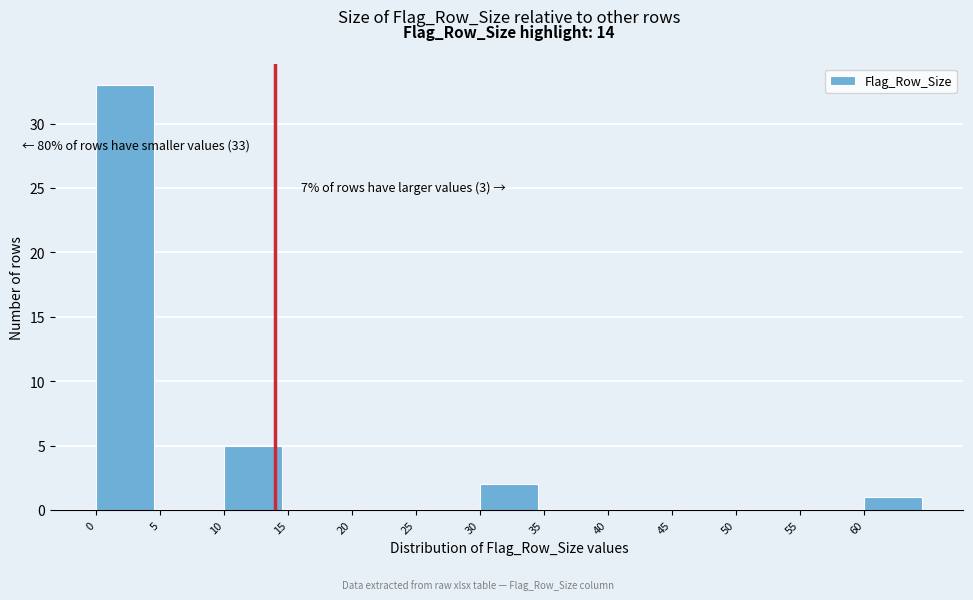

Which range on the x-axis has the tallest bar?

0 to 5